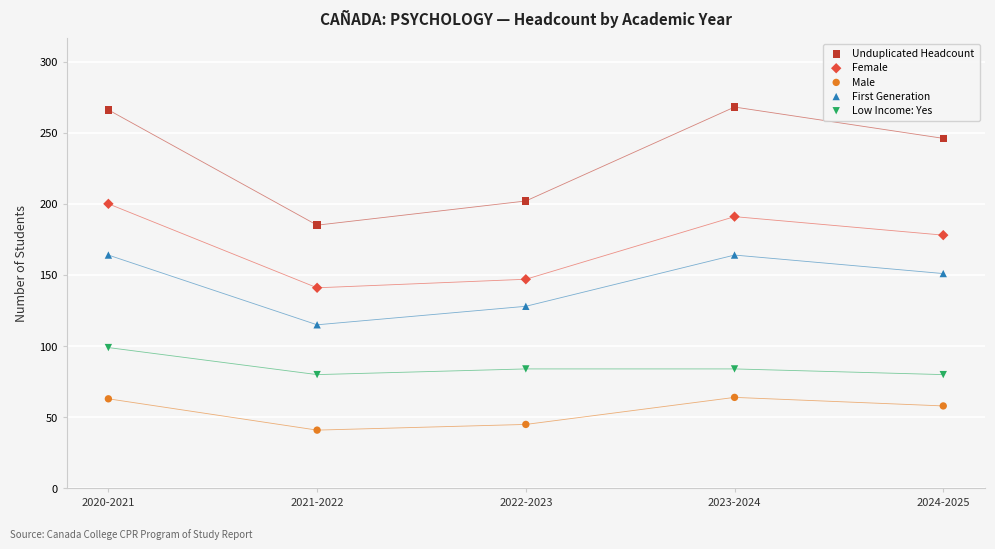

Which series has the widest spread of Y values?

Unduplicated Headcount